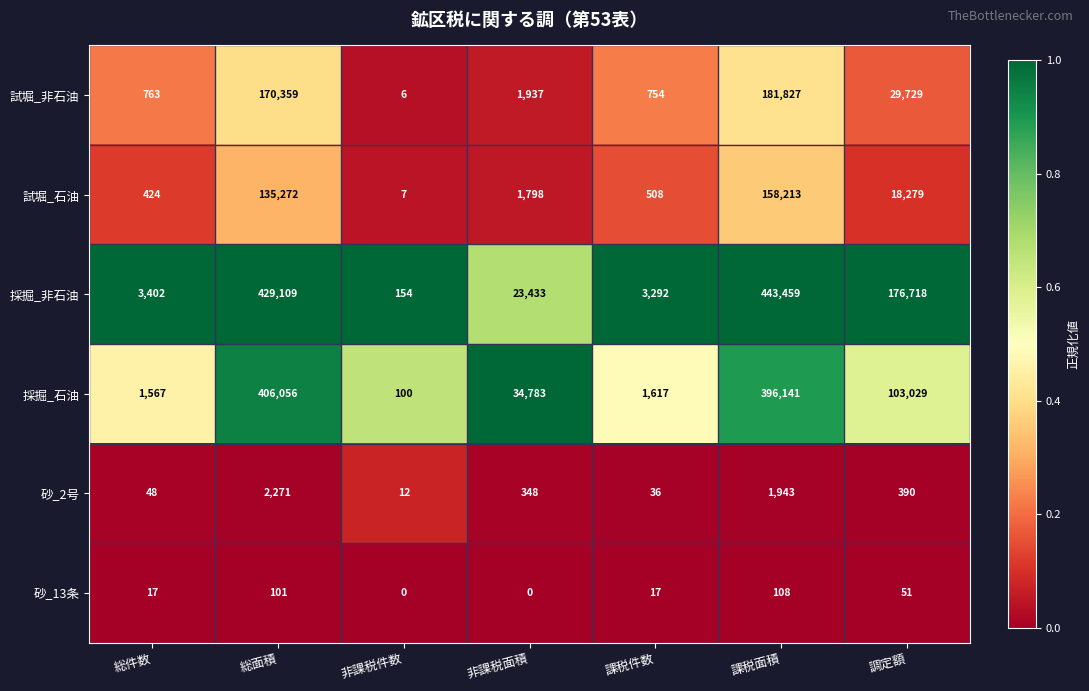

The value of 採掘_非石油 at 調定額 is 266347. True or false?

False